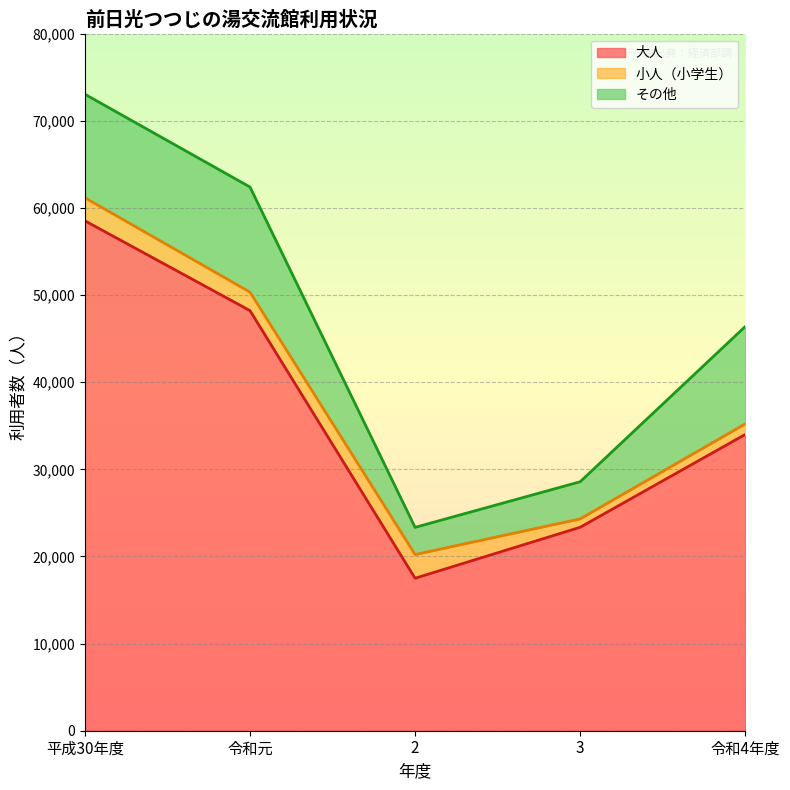

True or false: 小人（小学生） has a value of 1013 at 2.

False